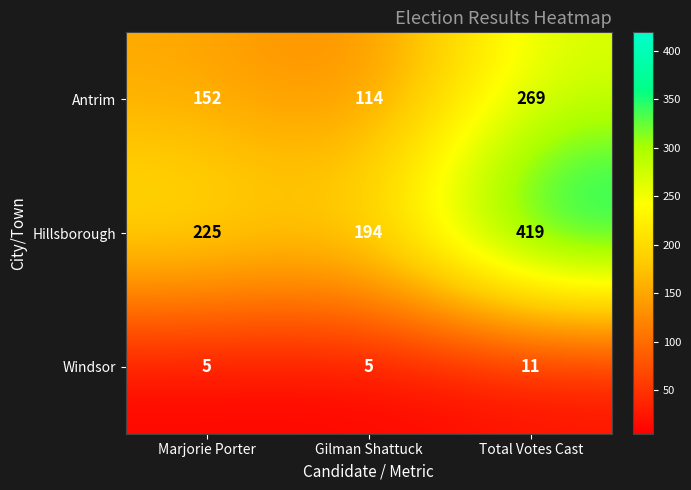

What is the spread (max minus min) of values at Marjorie Porter?

220